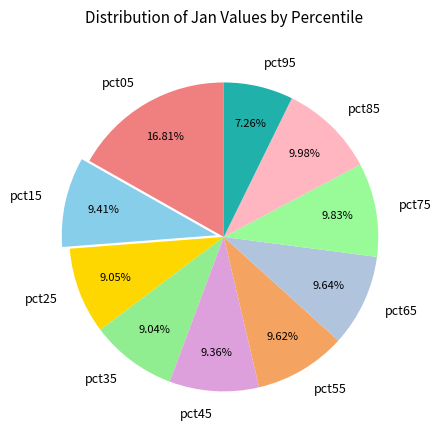

To the nearest percent, what is the difference between the largest and smallest slice percentages?

10%